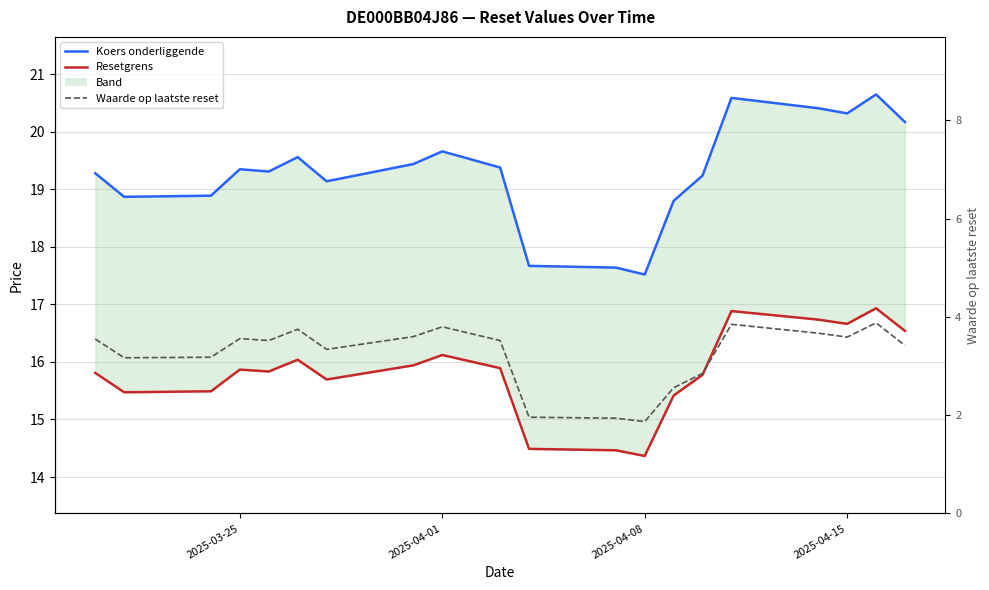

True or false: Resetgrens and Koers onderliggende intersect in this chart.

False